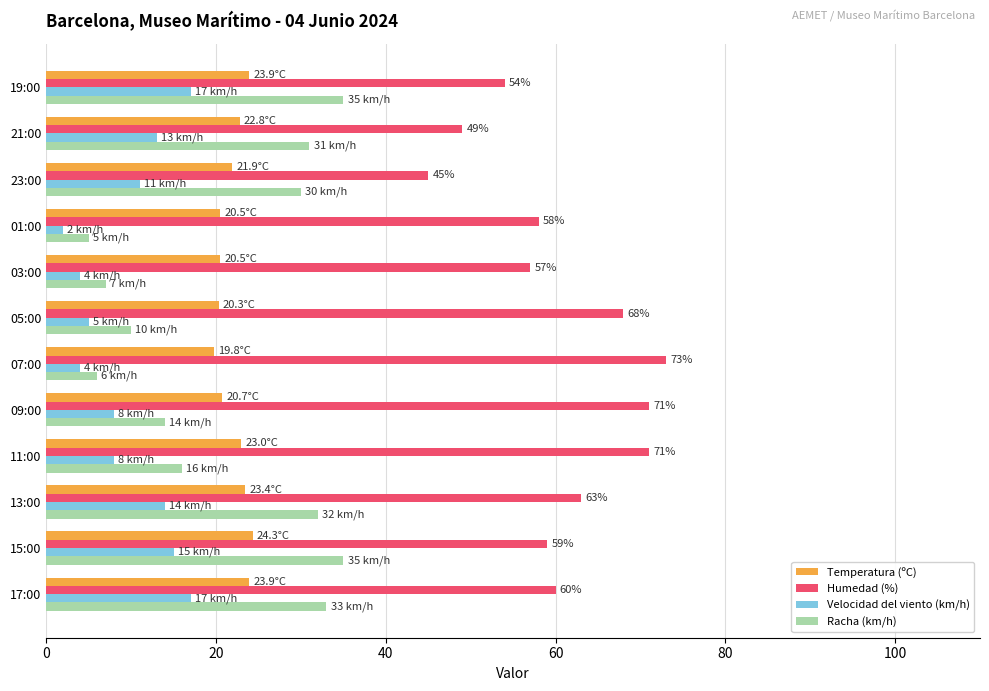

What is the difference between the maximum and minimum values in the Humedad (%) series?

28.0